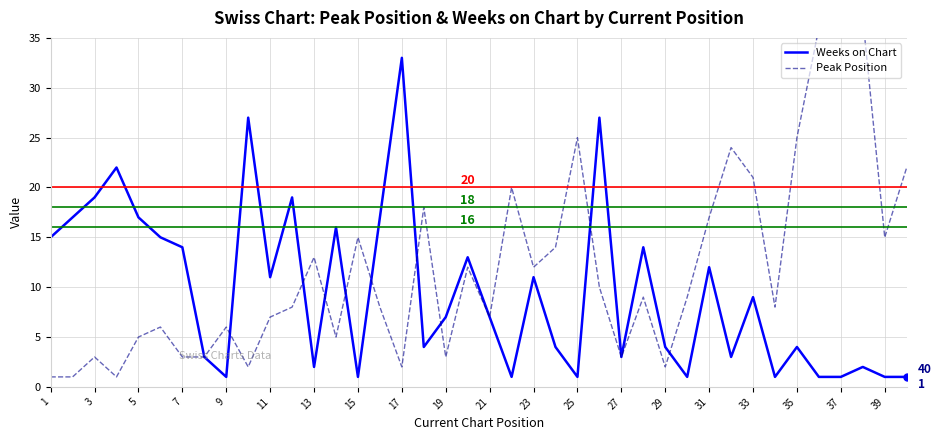

At how many categories does at least one series exceed 18?

15